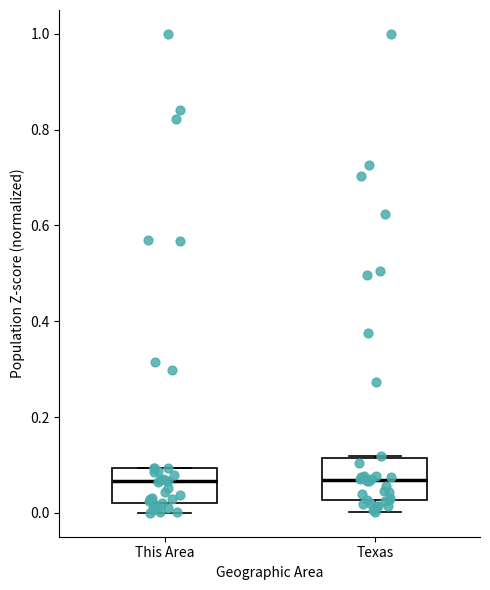

Reading left to right, transcribe this box plot: for each box, give where its median line is, the range the box spans, and where its two whiskers end, as read against the y-axis. The values are not printed on the chart, so give them approximately, as read against the axis.

This Area: median 0.06, box 0.02 to 0.10, whiskers 0.00 to 0.10
Texas: median 0.06, box 0.02 to 0.12, whiskers 0.00 to 0.12